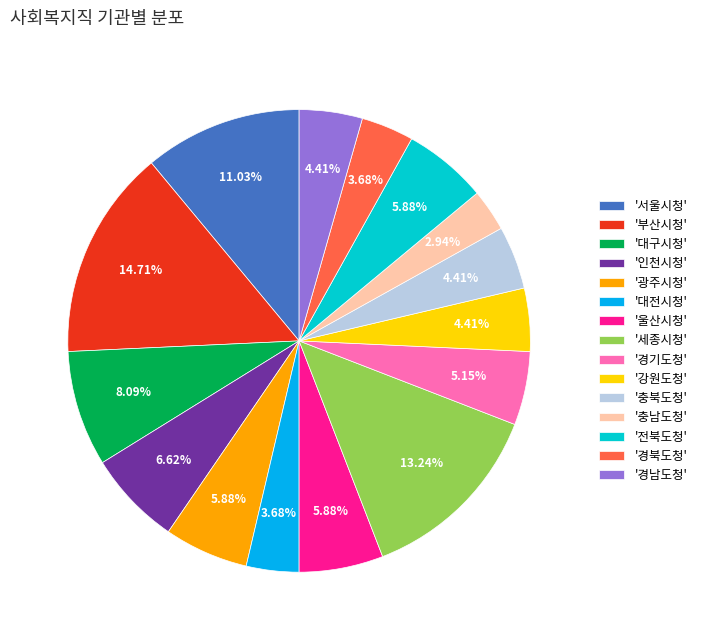

To the nearest percent, what is the difference between the largest and smallest slice percentages?

12%